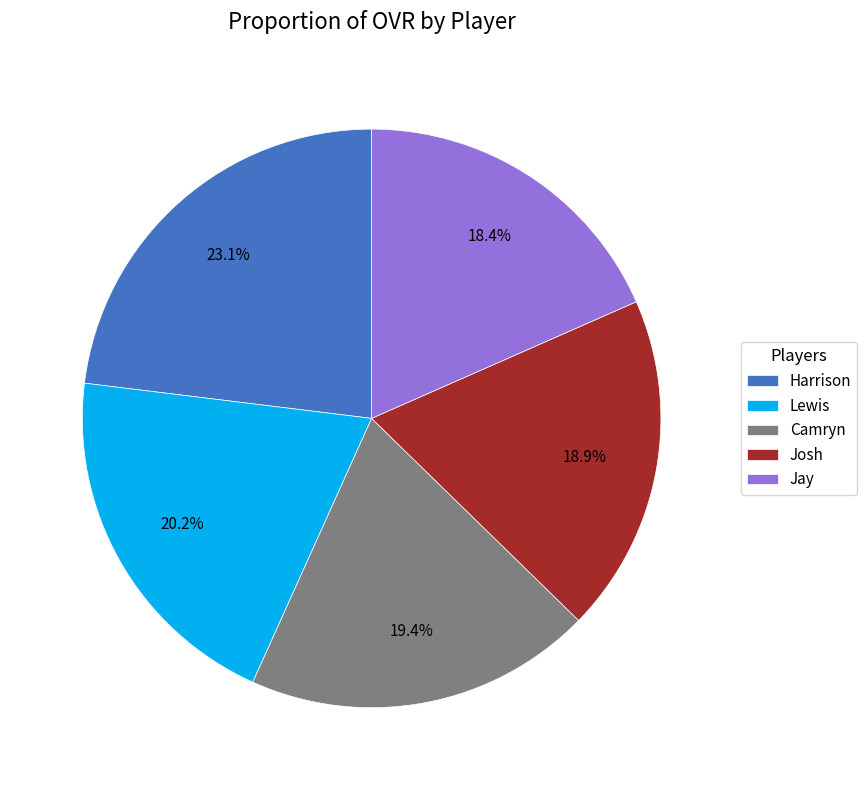

To the nearest percent, what is the average slice percentage?

20%